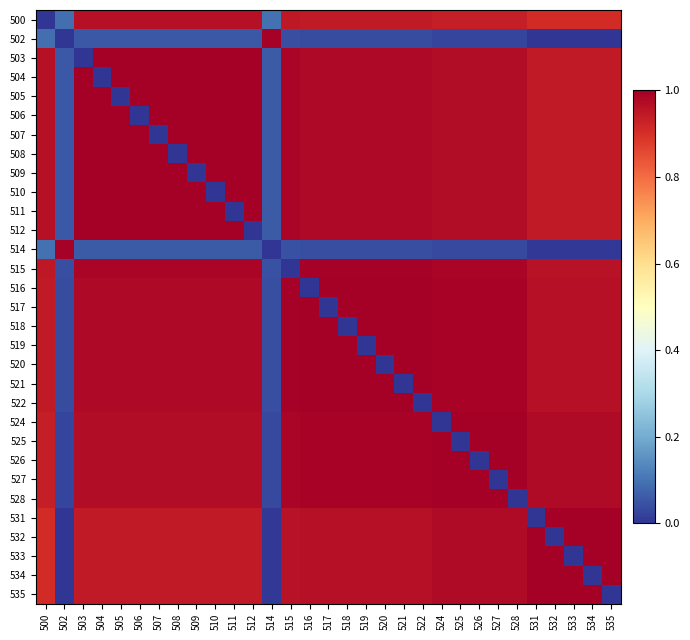

Which series has the widest spread of values?

503